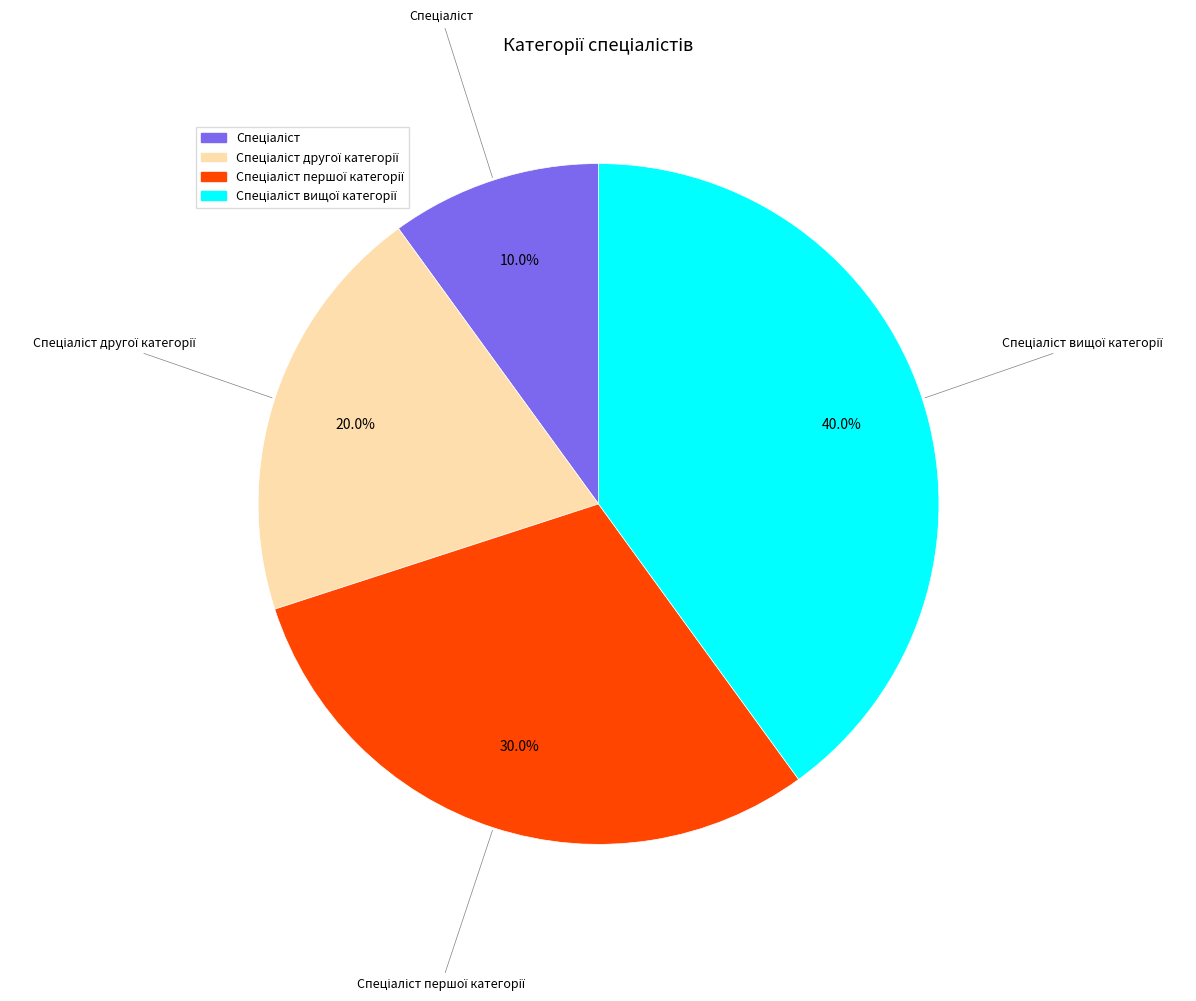

Does any single category account for the majority?

No